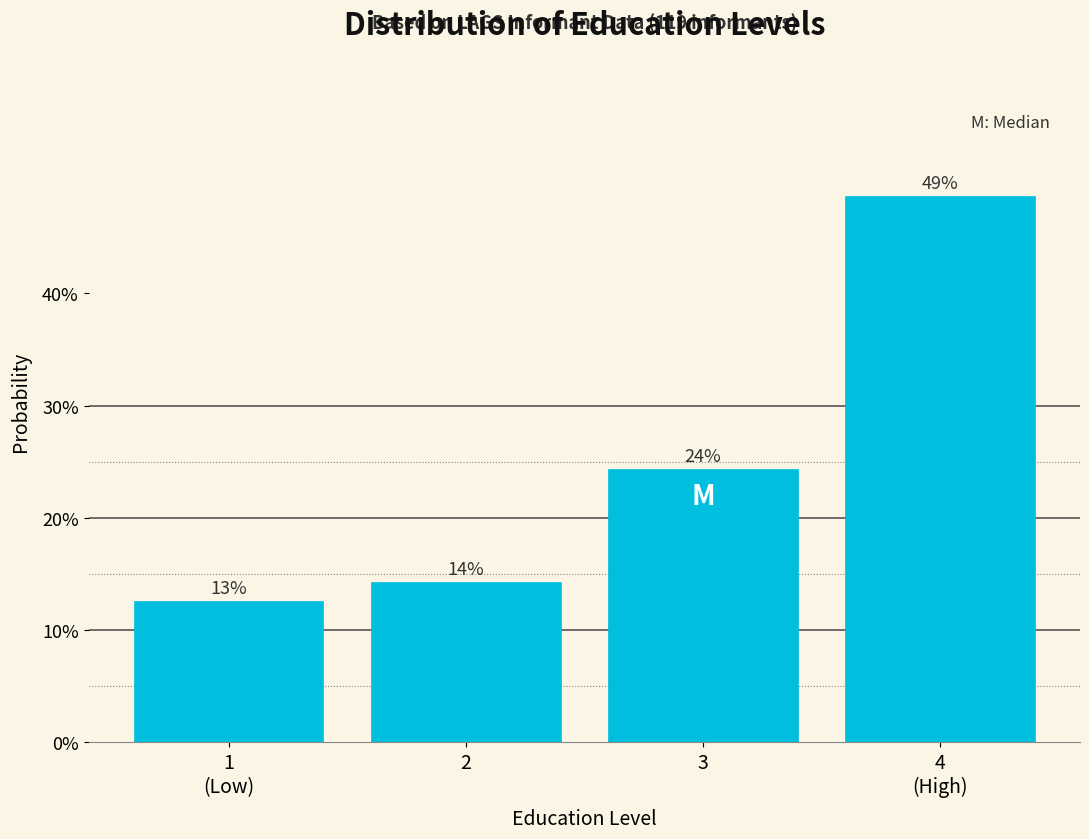

How many bars are there in total?

4